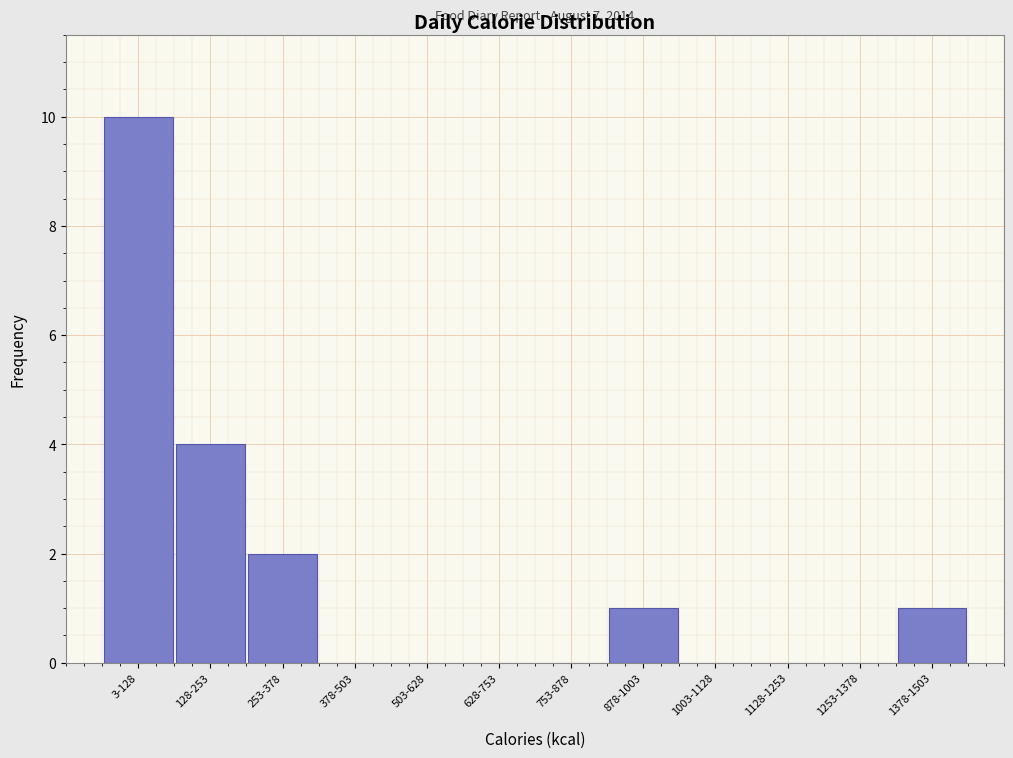

Reading right to left, extract all data points from this chart.

1378-1503=1	1253-1378=0	1128-1253=0	1003-1128=0	878-1003=1	753-878=0	628-753=0	503-628=0	378-503=0	253-378=2	128-253=4	3-128=10